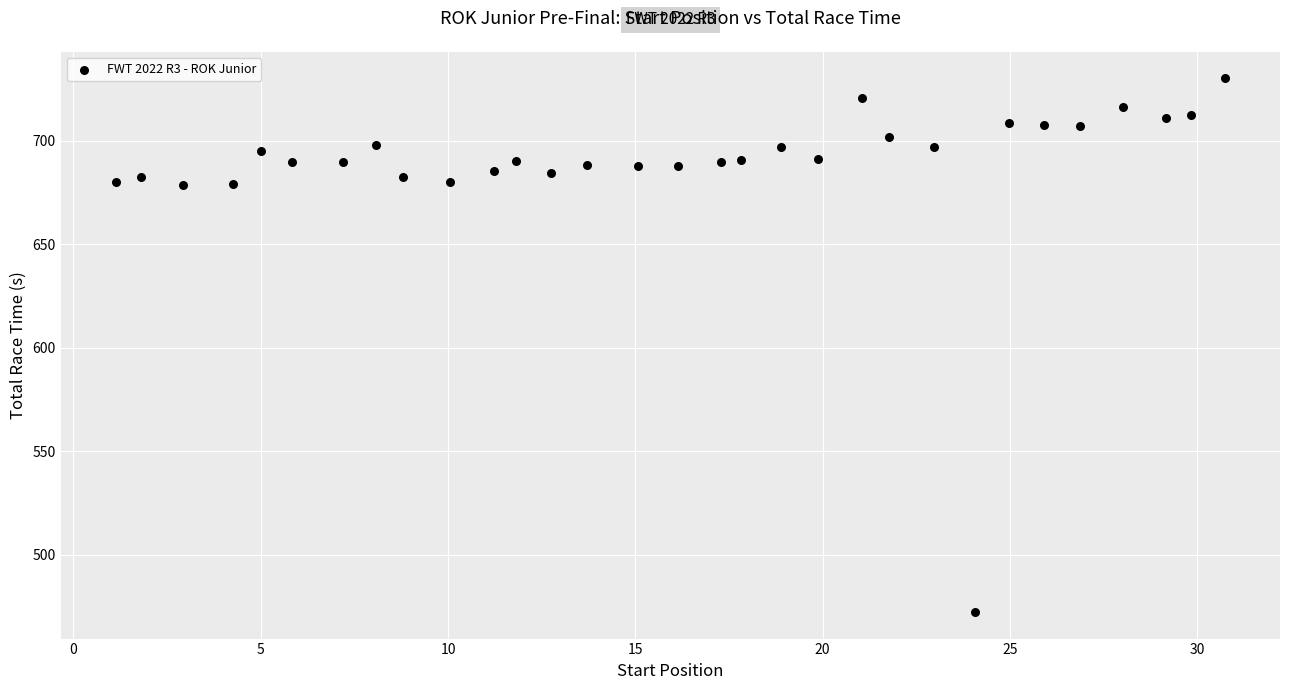

What is the range of X values (max minus min)?

29.6